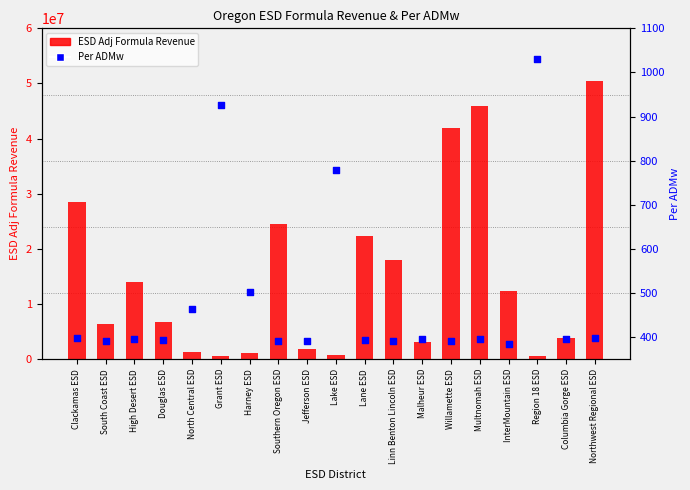

What is the total value across all series at Willamette ESD?

41924959.4